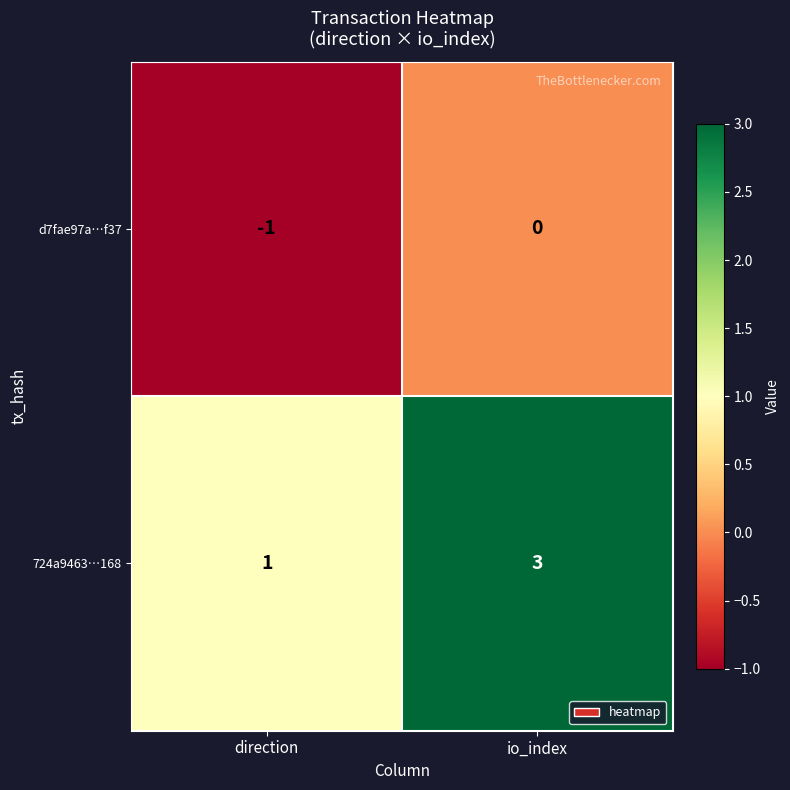

What is the greatest value displayed?

3